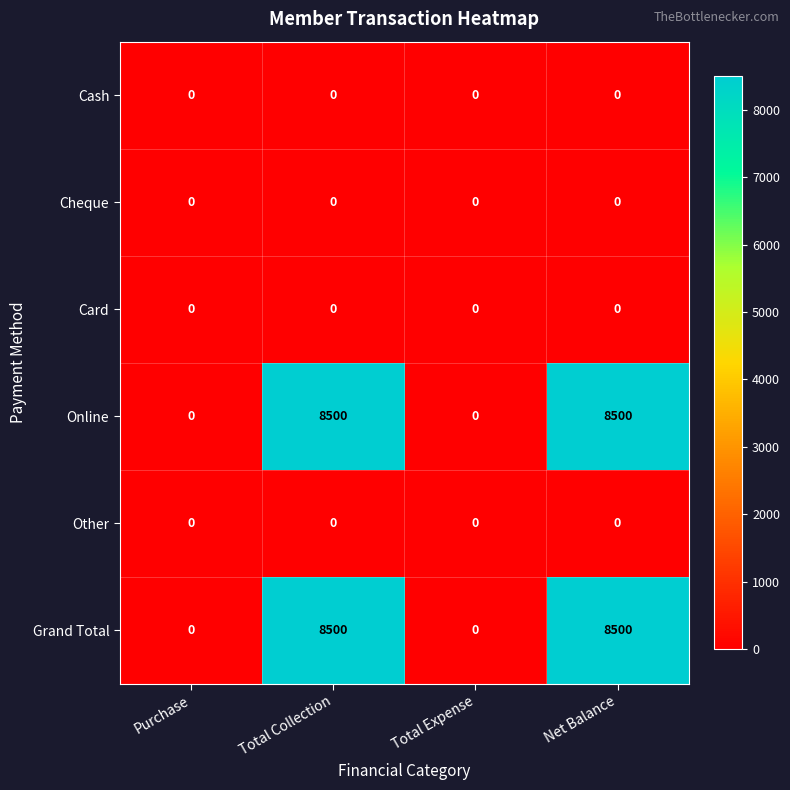

What is the difference between the highest and lowest values at Total Collection?

8500